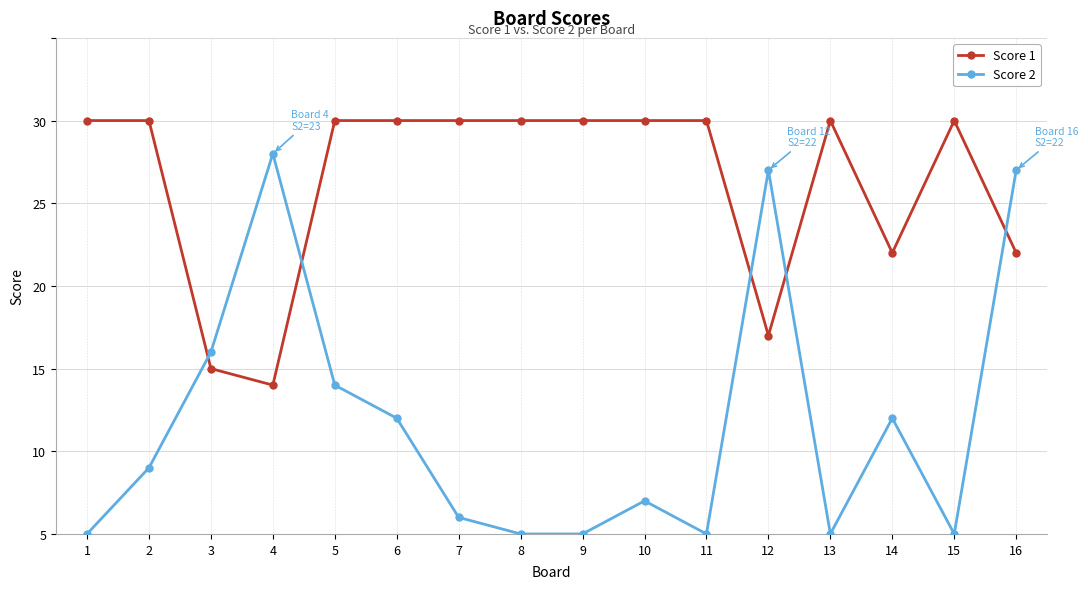

Reading left to right, extract all data points from this chart.

Score 1: 25	25	10	9	25	25	25	25	25	25	25	12	25	17	25	17
Score 2: 0	4	11	23	9	7	1	0	0	2	0	22	0	7	0	22